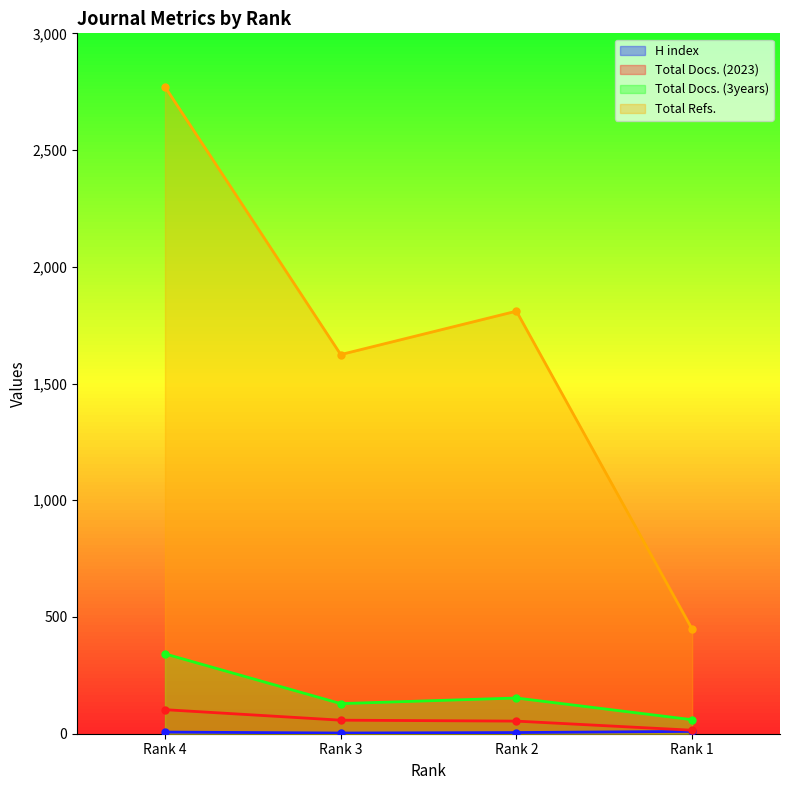

List the labels in order of Total Refs. value, smallest first.

Rank 1, Rank 3, Rank 2, Rank 4